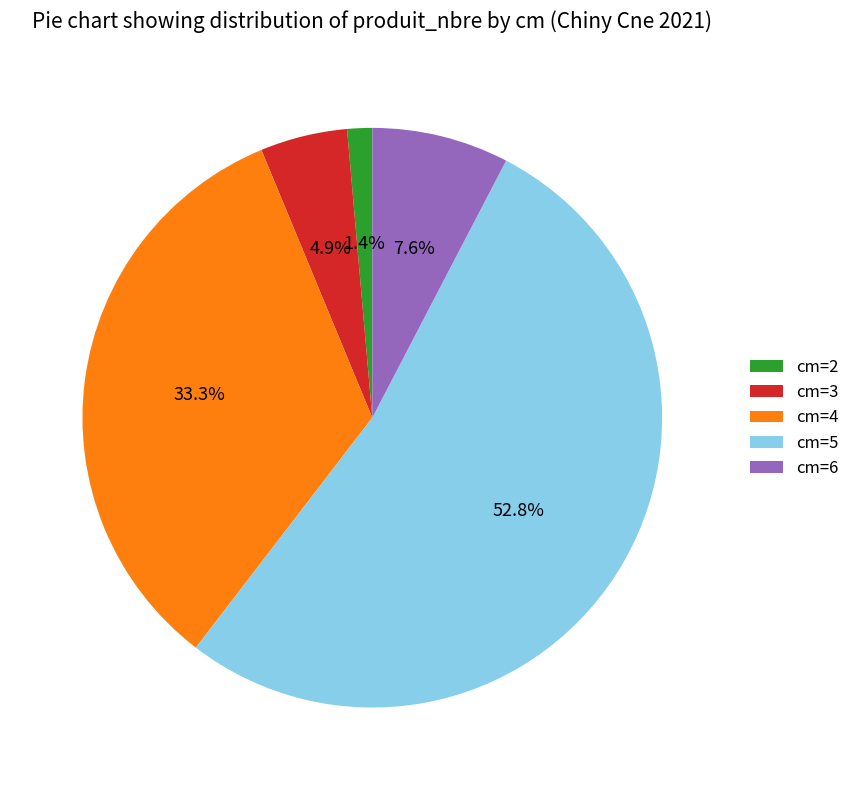

How many slices are in this pie chart?

5